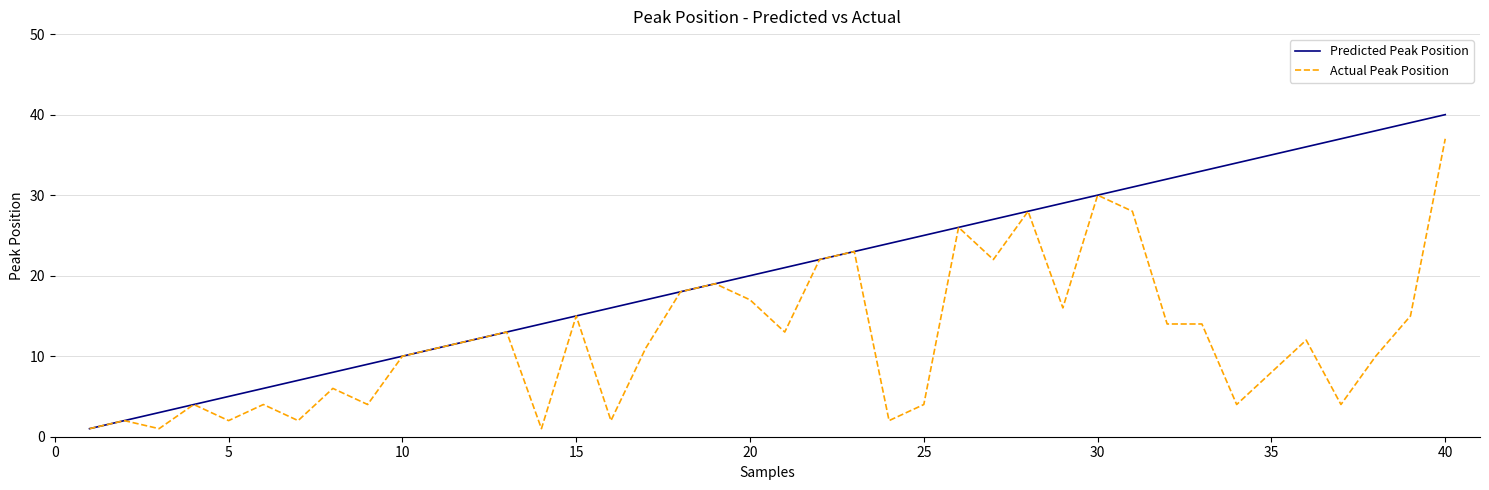

How many values in the Predicted Peak Position series are below 21?

20